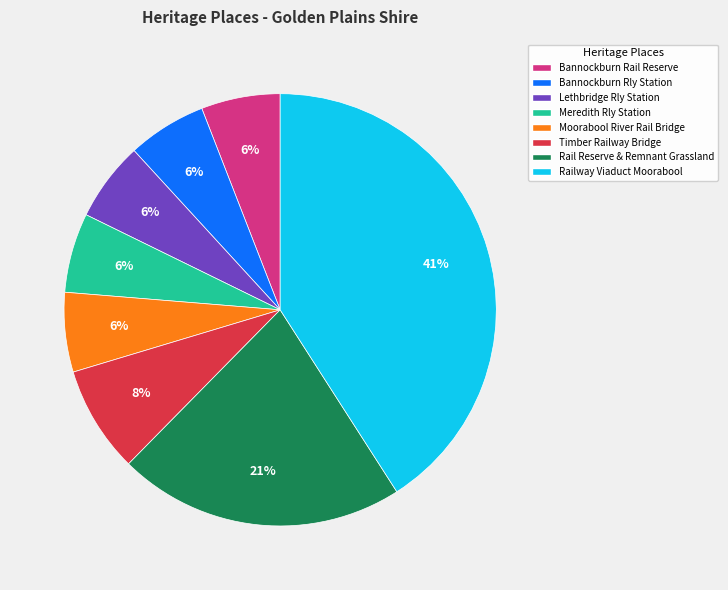

To the nearest percent, what is the average slice percentage?

12%